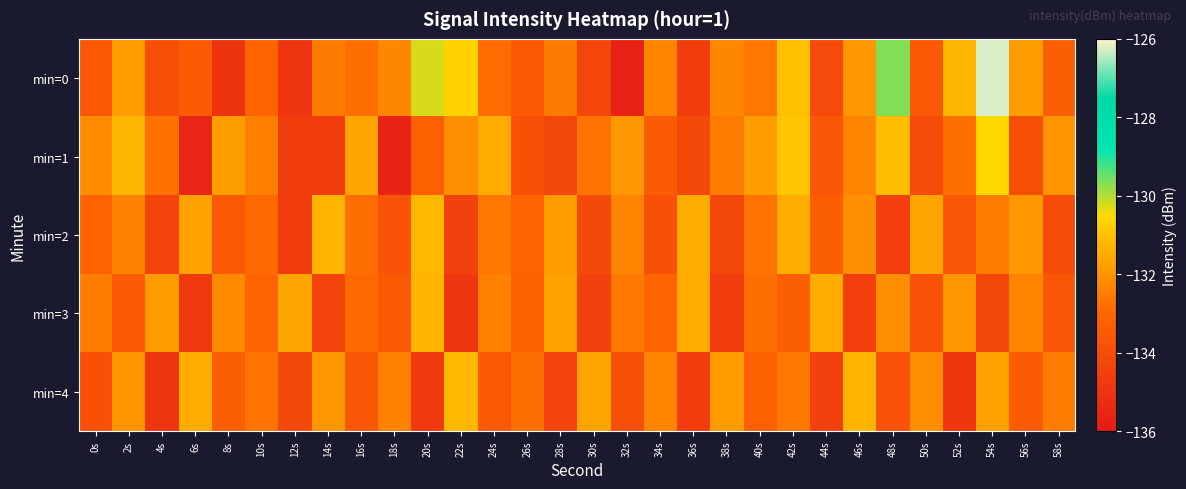

Rank the series by their maximum value, from lowest to highest.

min=3, min=2, min=4, min=1, min=0